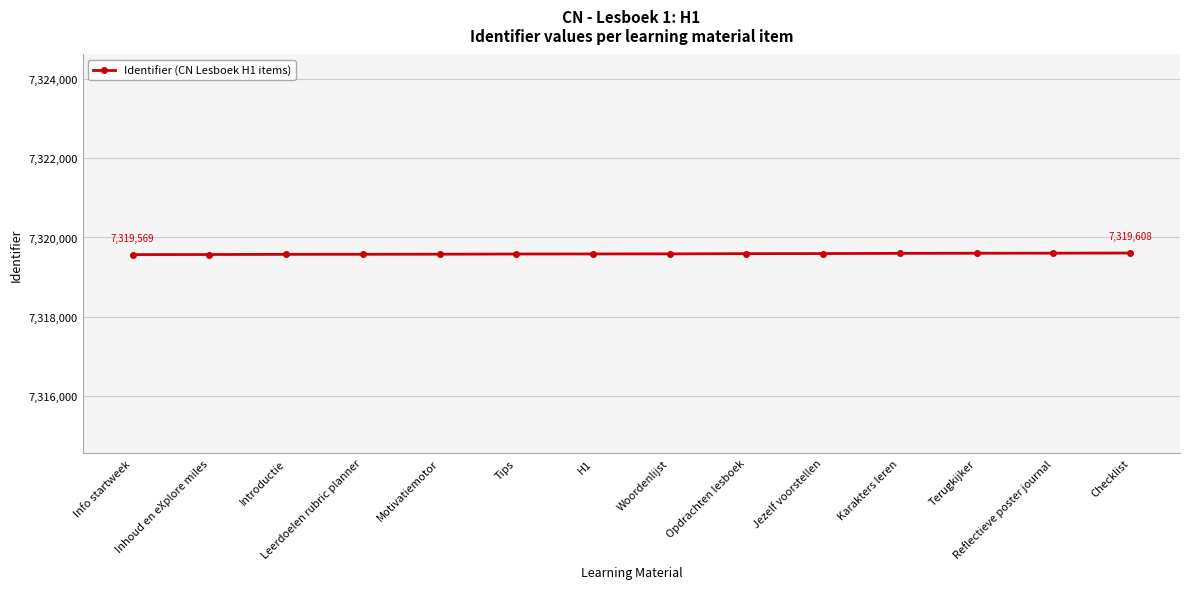

What is the difference between the maximum and minimum values?

39